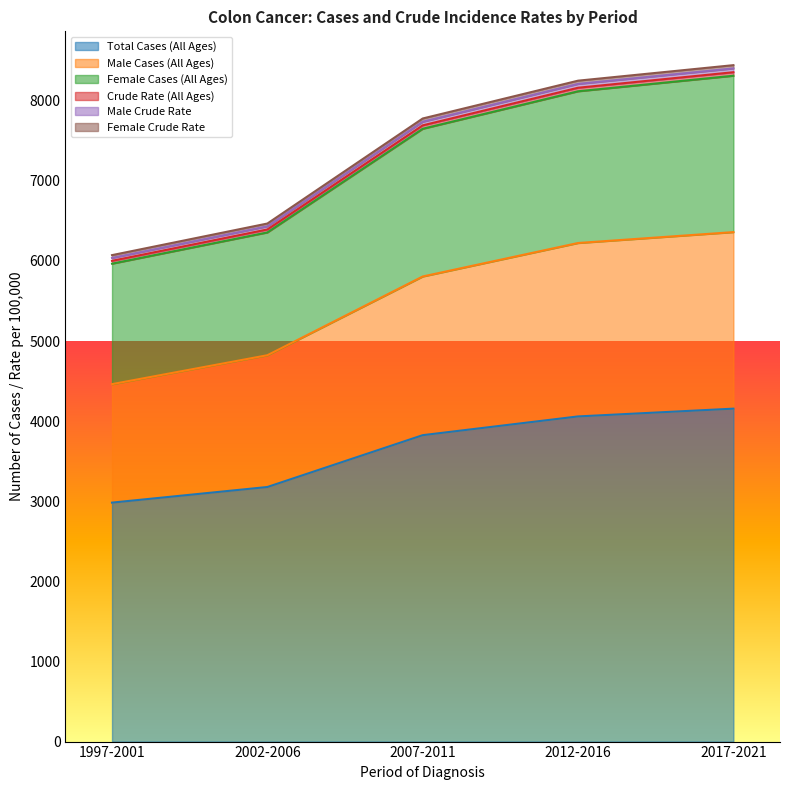

True or false: Total Cases (All Ages) has a value of 1303.7 at 2012-2016.

False